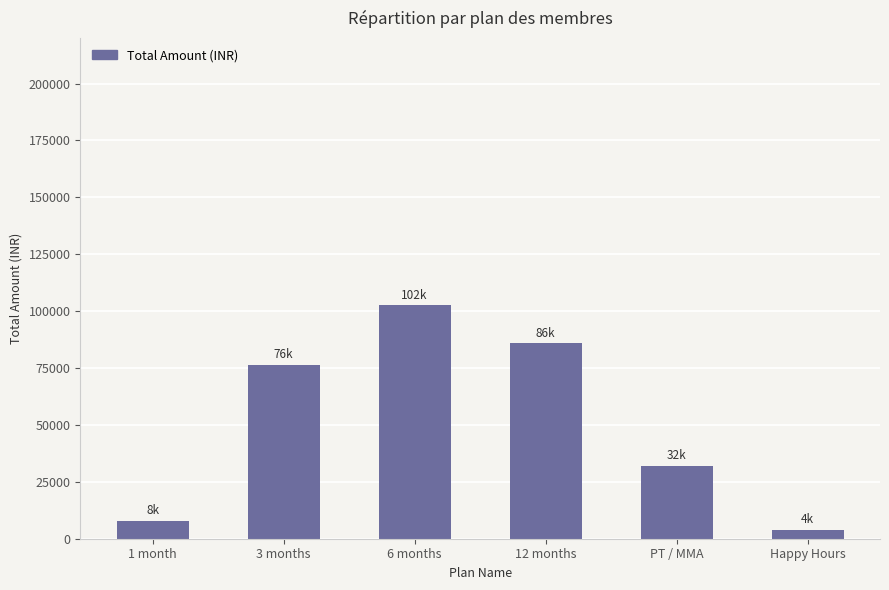

Reading left to right, transcribe all the data shown in this chart.

1 month=7999	3 months=76500	6 months=102500	12 months=86000	PT / MMA=32000	Happy Hours=3999